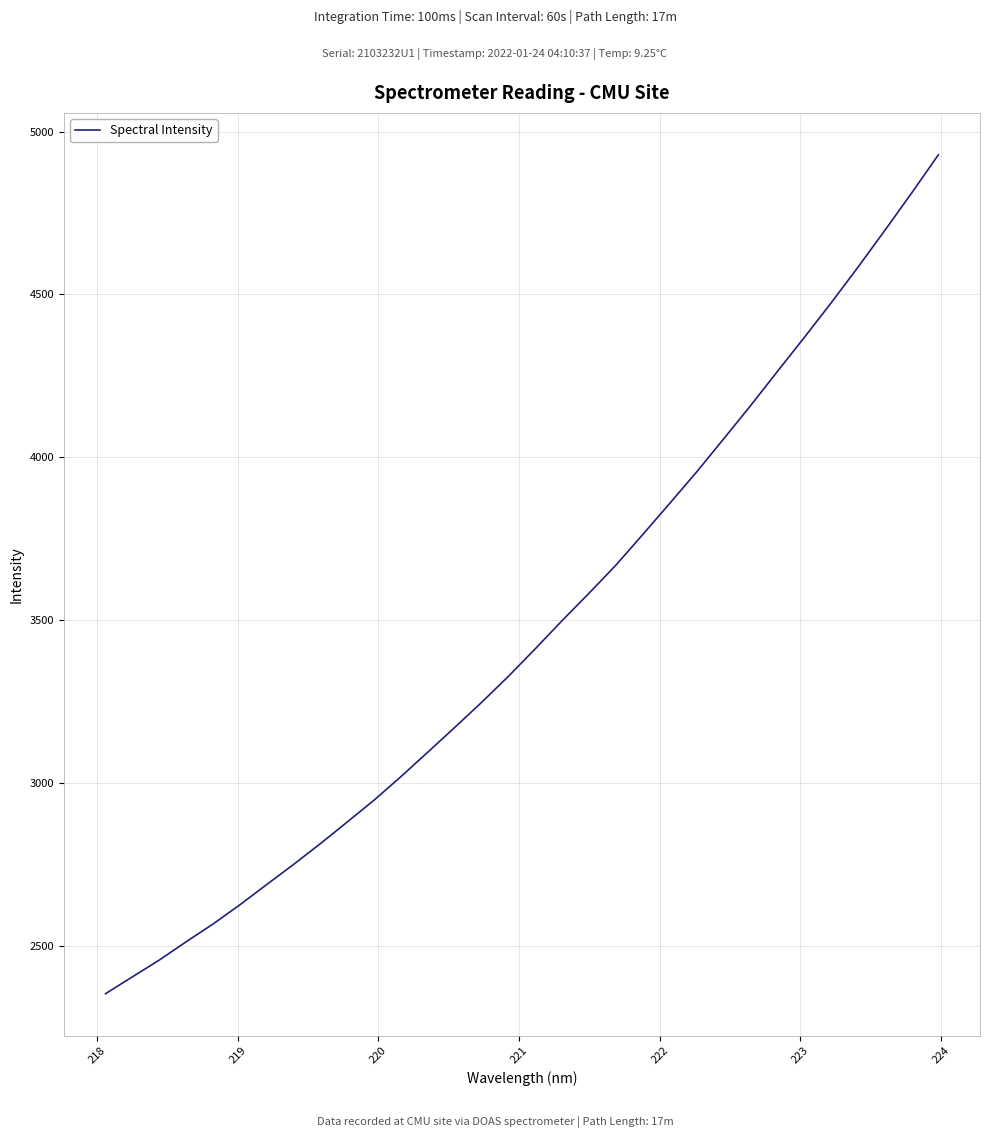

What is the greatest value displayed?

4928.4